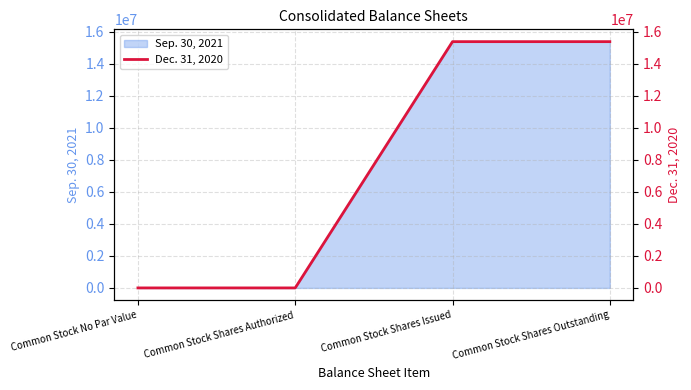

What is the sum of all values?

30776846